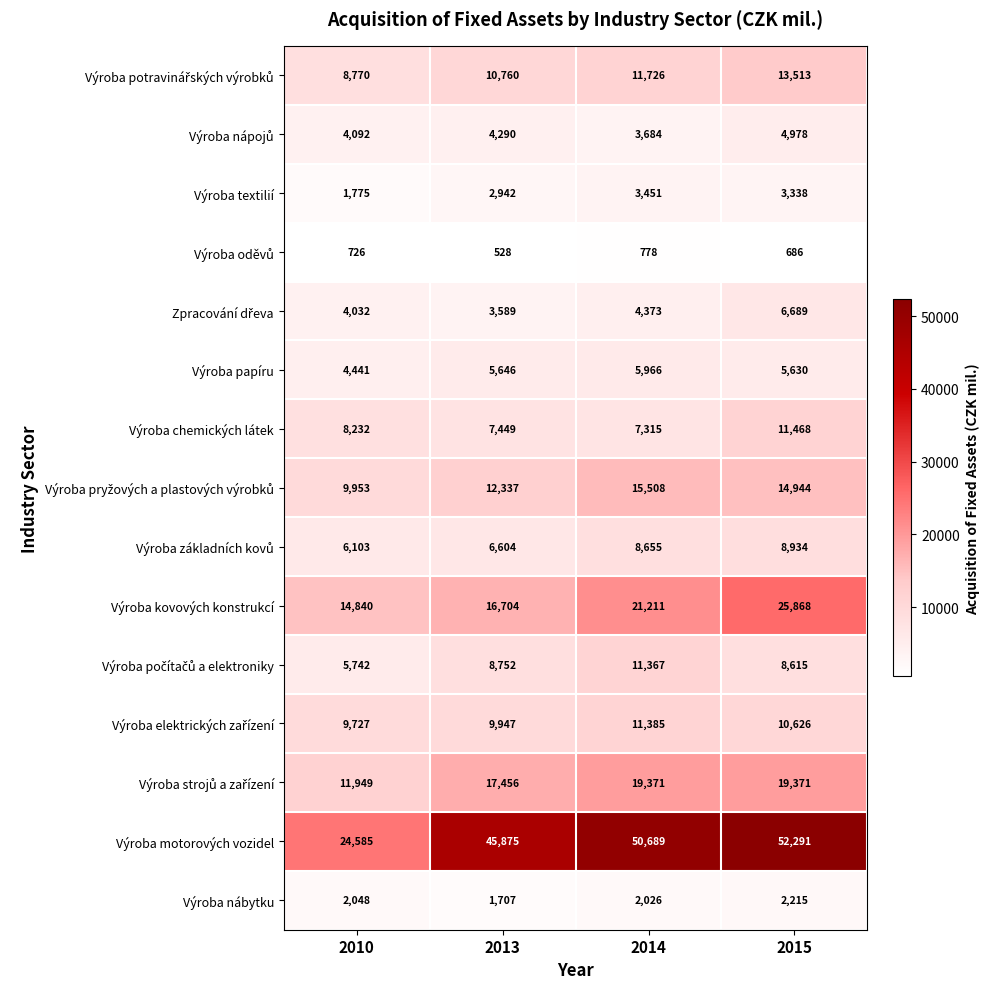

Which category has the lowest value across all series?

2013